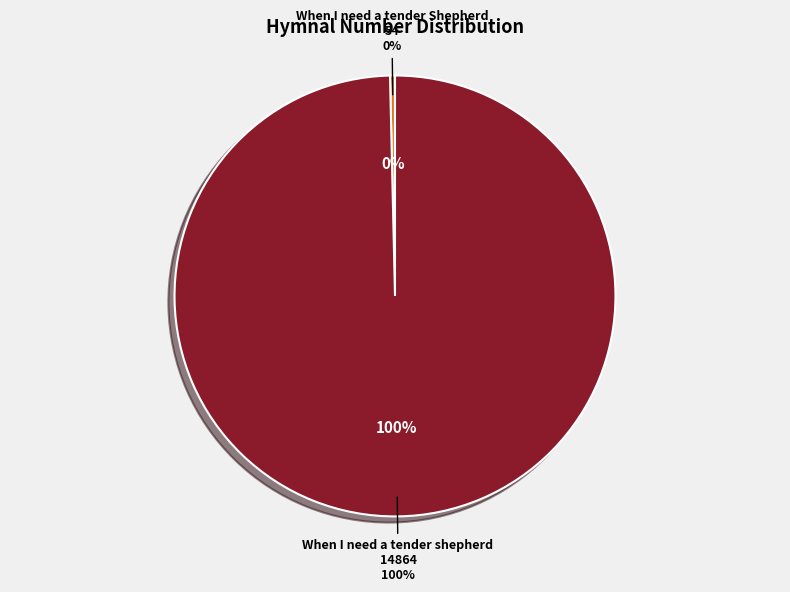

Count the number of slices in the pie.

2